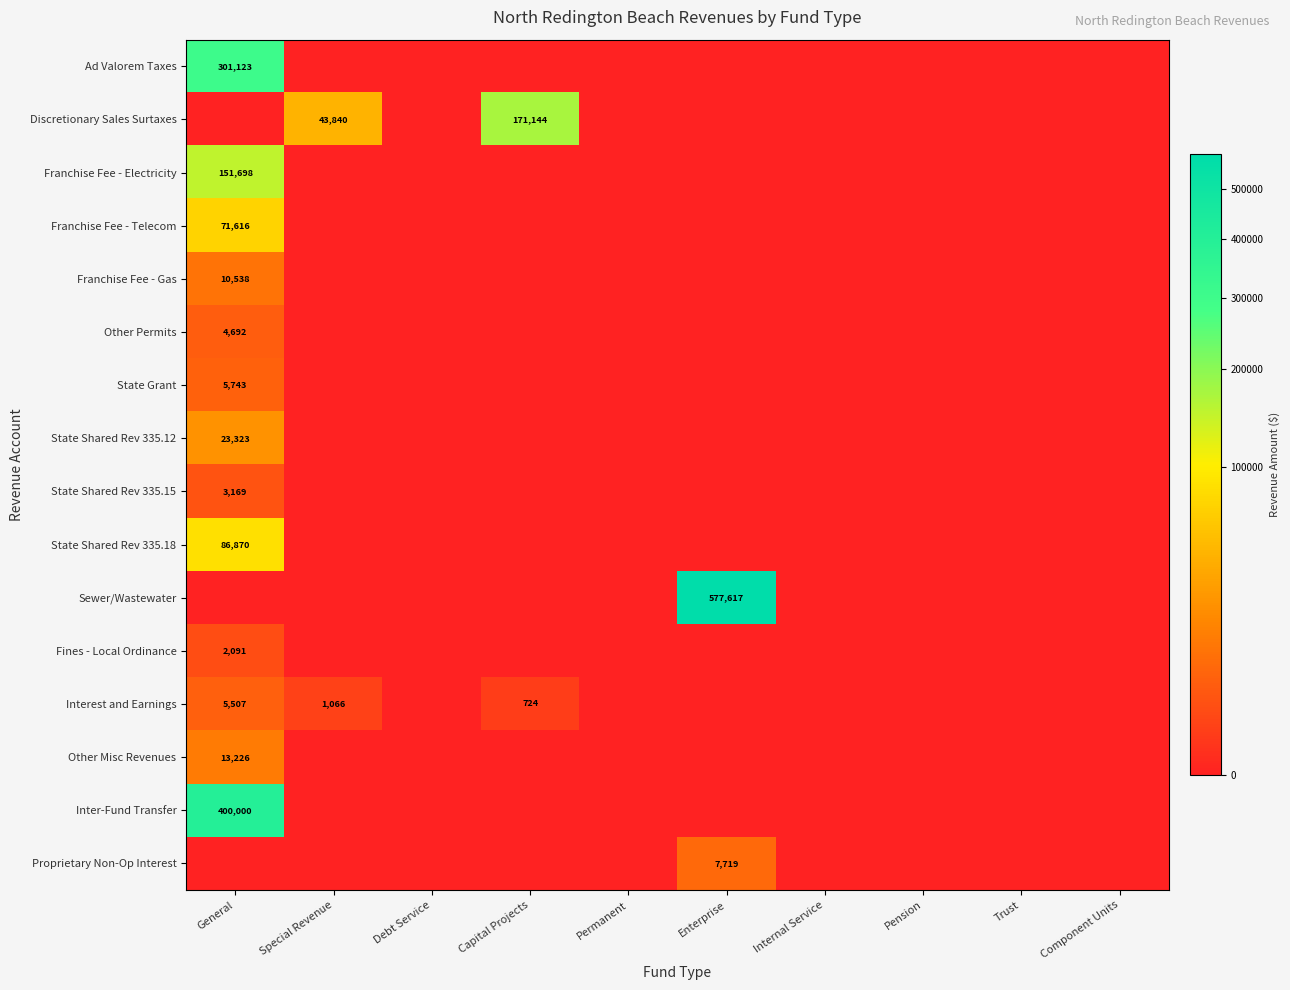

Which has a higher value, Enterprise or Internal Service?

Enterprise